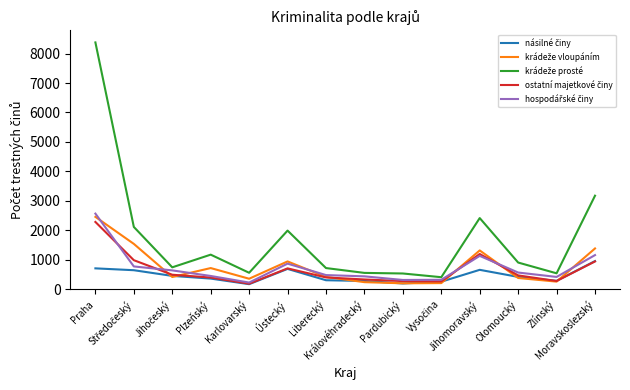

What is the smallest value displayed?

177